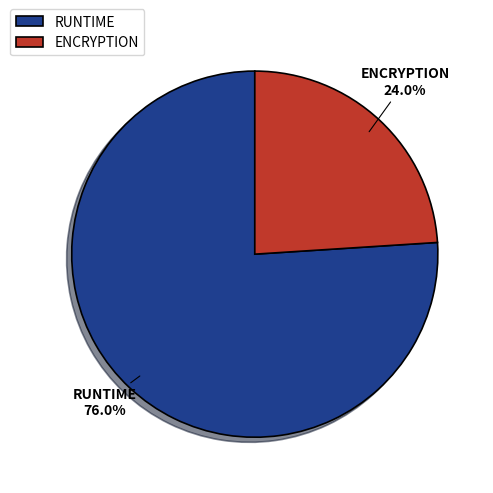

To the nearest percent, what percentage of the pie is ENCRYPTION?

24%